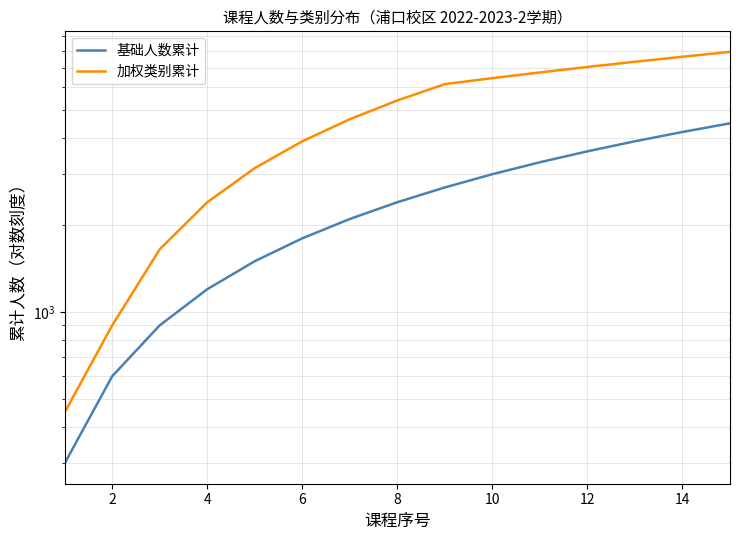

Which series changed the most between 14 and 16?

加权类别累计